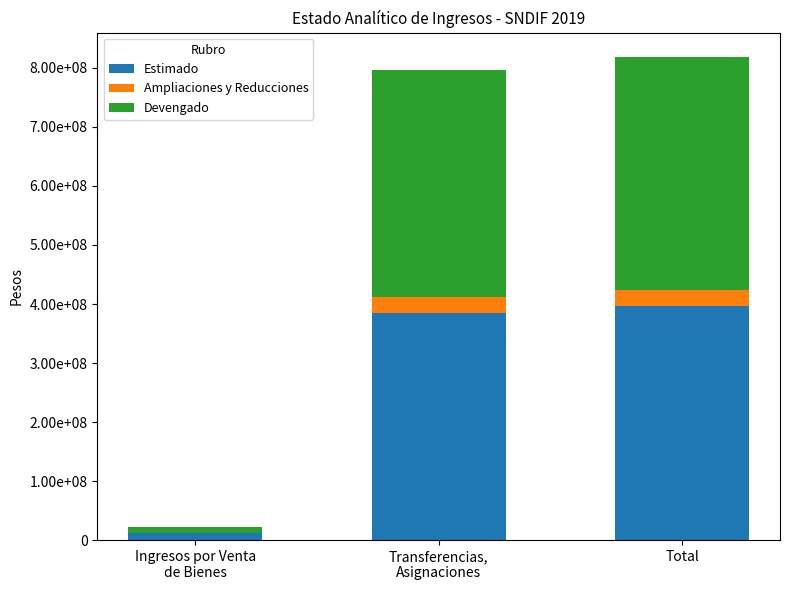

True or false: Ampliaciones y Reducciones has a value of 11276211.1 at Ingresos por Venta
de Bienes.

False